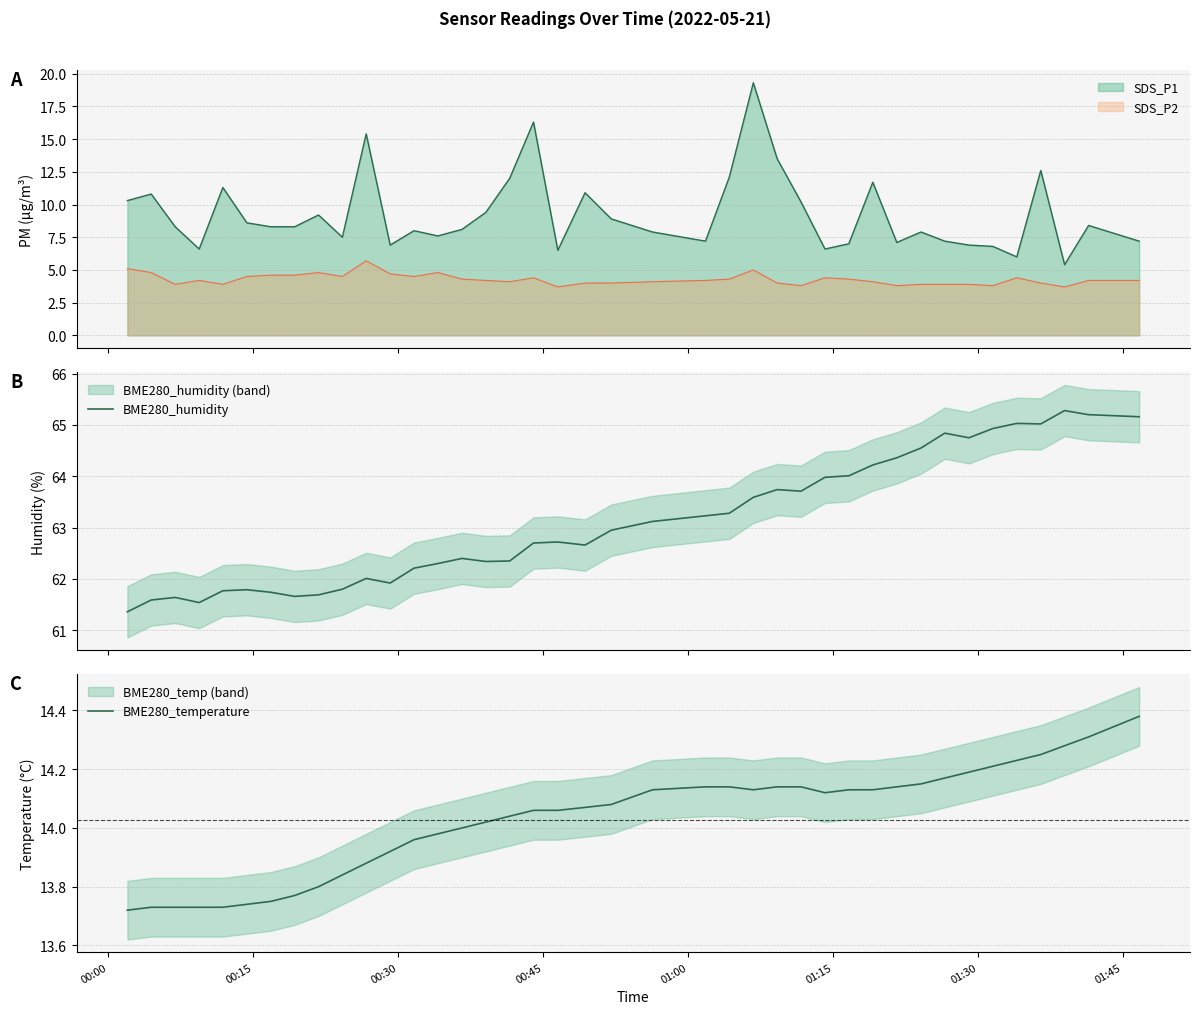

What is the lowest value of the SDS_P2 series?

3.7